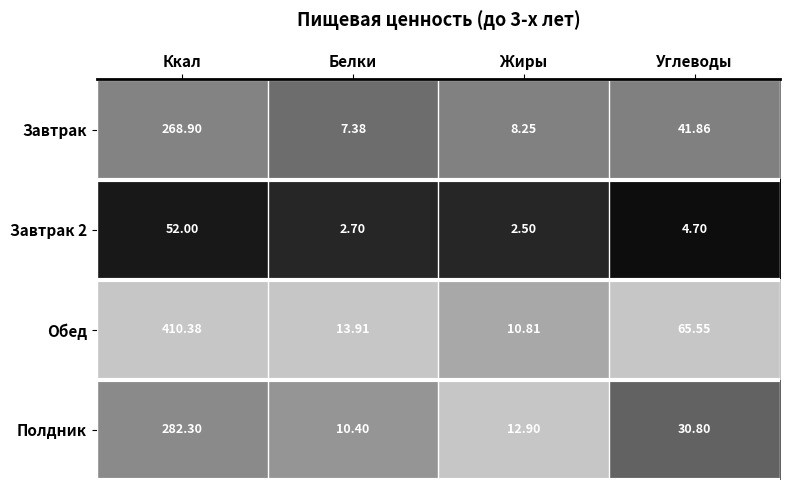

Is the value of Завтрак at Жиры greater than the value of Завтрак 2 at Углеводы?

Yes